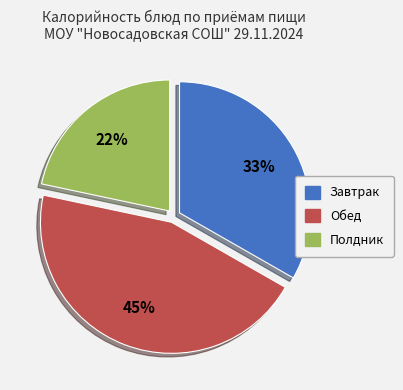

To the nearest percent, what is the average slice percentage?

33%